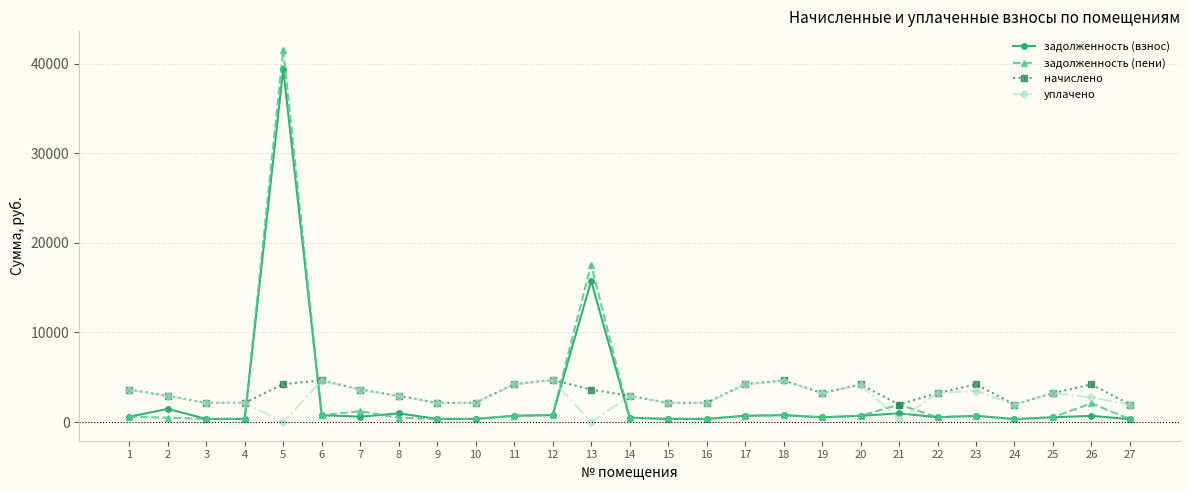

Is the value of начислено at 16 greater than the value of задолженность (взнос) at 19?

Yes